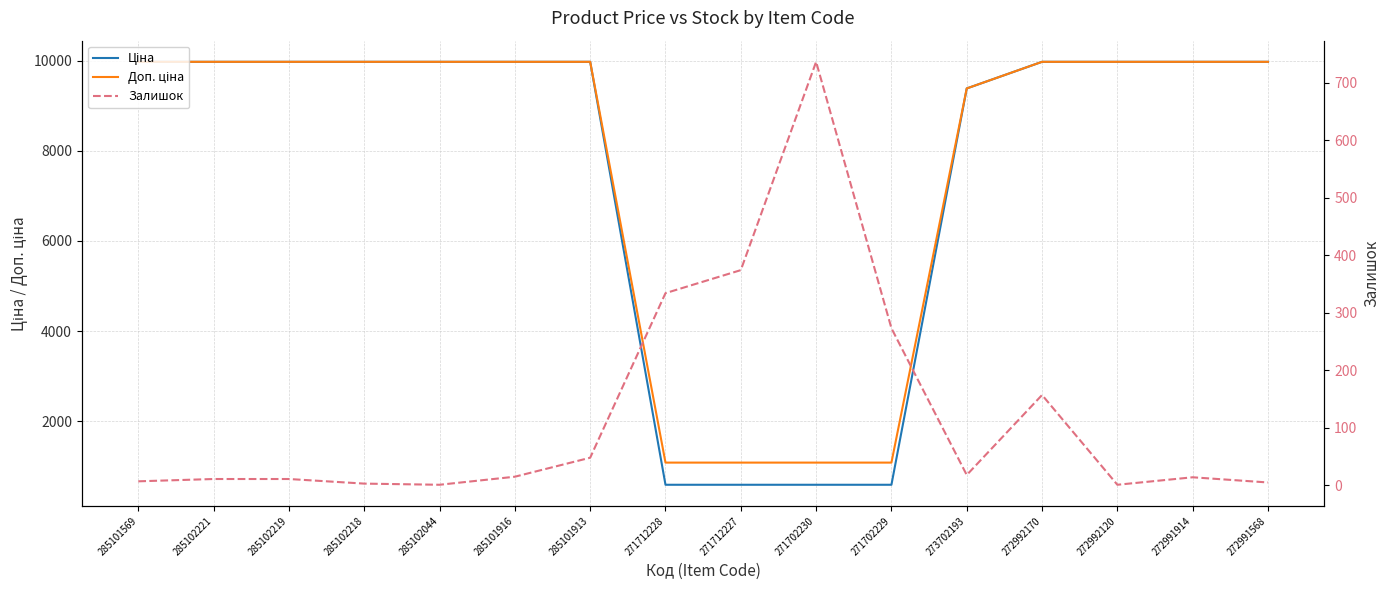

Does the chart have visible grid lines?

Yes